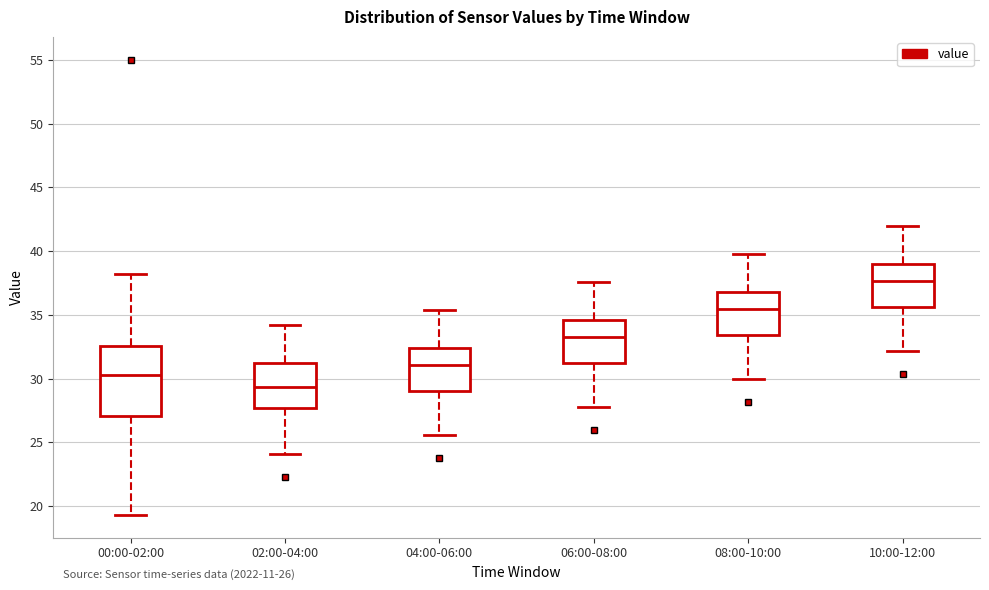

Which box has the lowest median line?

02:00-04:00